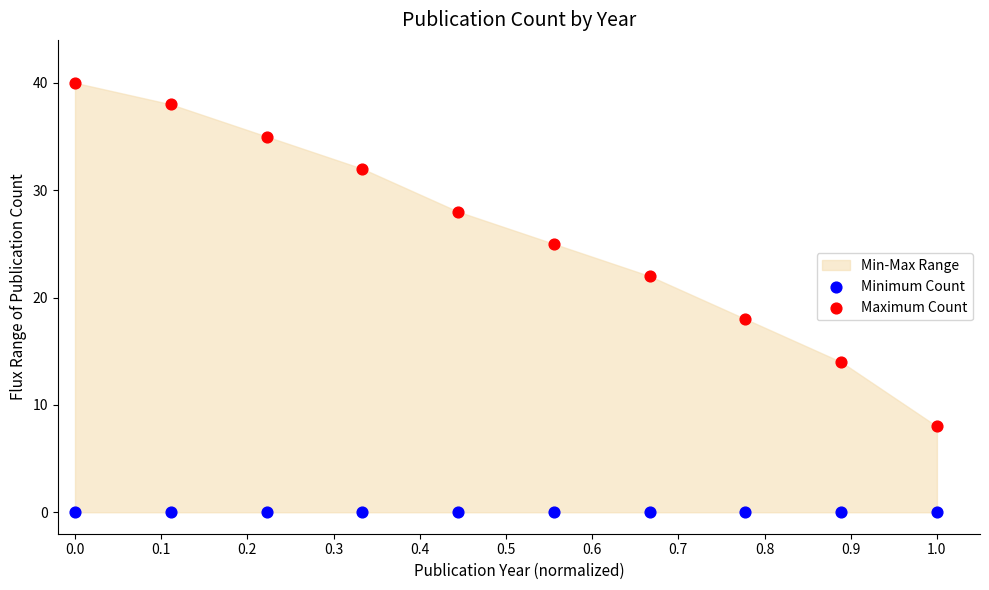

Which series reaches the maximum Y coordinate?

Maximum Count